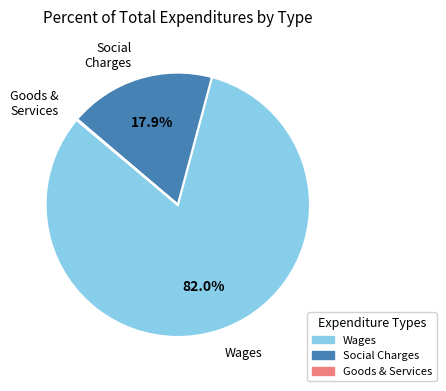

Is there any slice that represents more than half of the pie?

Yes